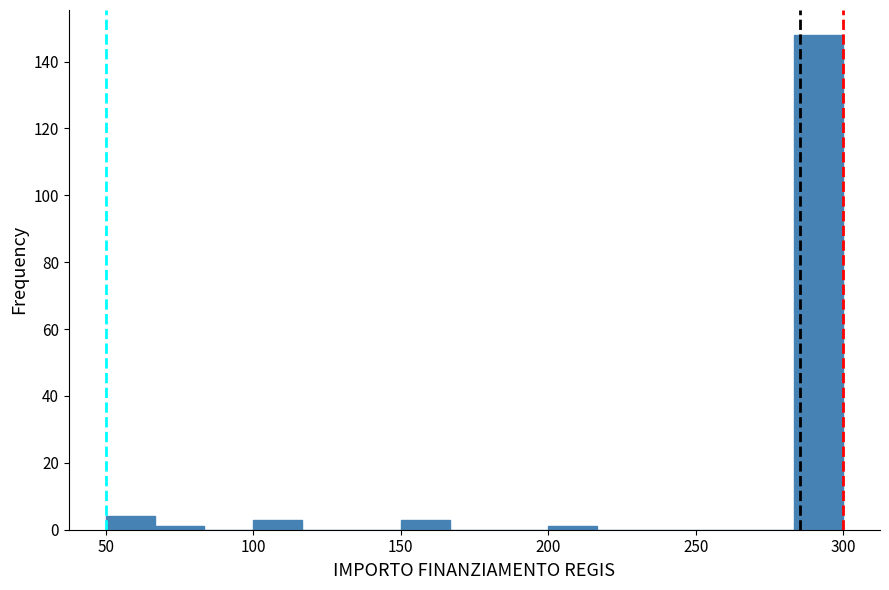

Around what value on the x-axis is the tallest bar? Give the approximate position of its centre, as read against the axis.

290